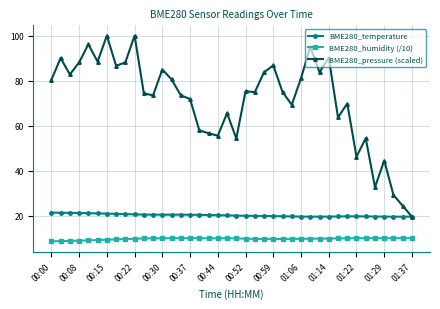

Which series has the largest total across all categories?

BME280_pressure (scaled)